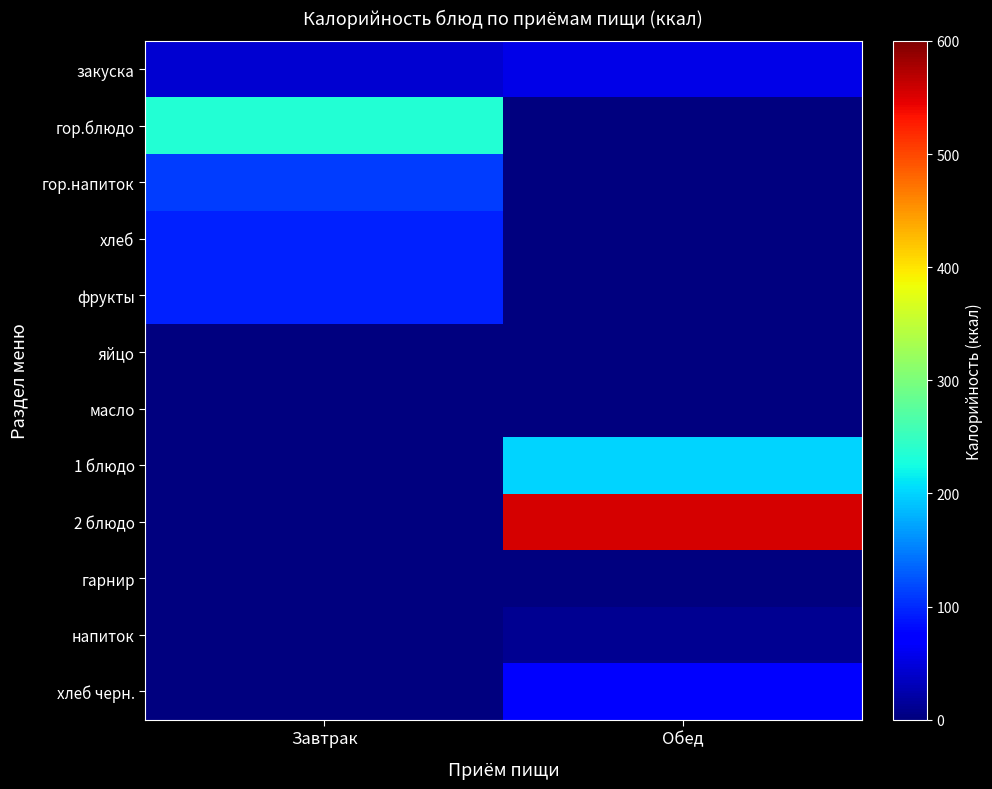

Reading left to right, list all the values displayed in this chart.

закуска: Завтрак=43.9	Обед=55.4
гор.блюдо: Завтрак=236.7	Обед=0.0
гор.напиток: Завтрак=111.8	Обед=0.0
хлеб: Завтрак=94.0	Обед=0.0
фрукты: Завтрак=96.0	Обед=0.0
яйцо: Завтрак=0.0	Обед=0.0
масло: Завтрак=0.0	Обед=0.0
1 блюдо: Завтрак=0.0	Обед=199.8
2 блюдо: Завтрак=0.0	Обед=553.2
гарнир: Завтрак=0.0	Обед=0.0
напиток: Завтрак=0.0	Обед=9.8
хлеб черн.: Завтрак=0.0	Обед=72.4